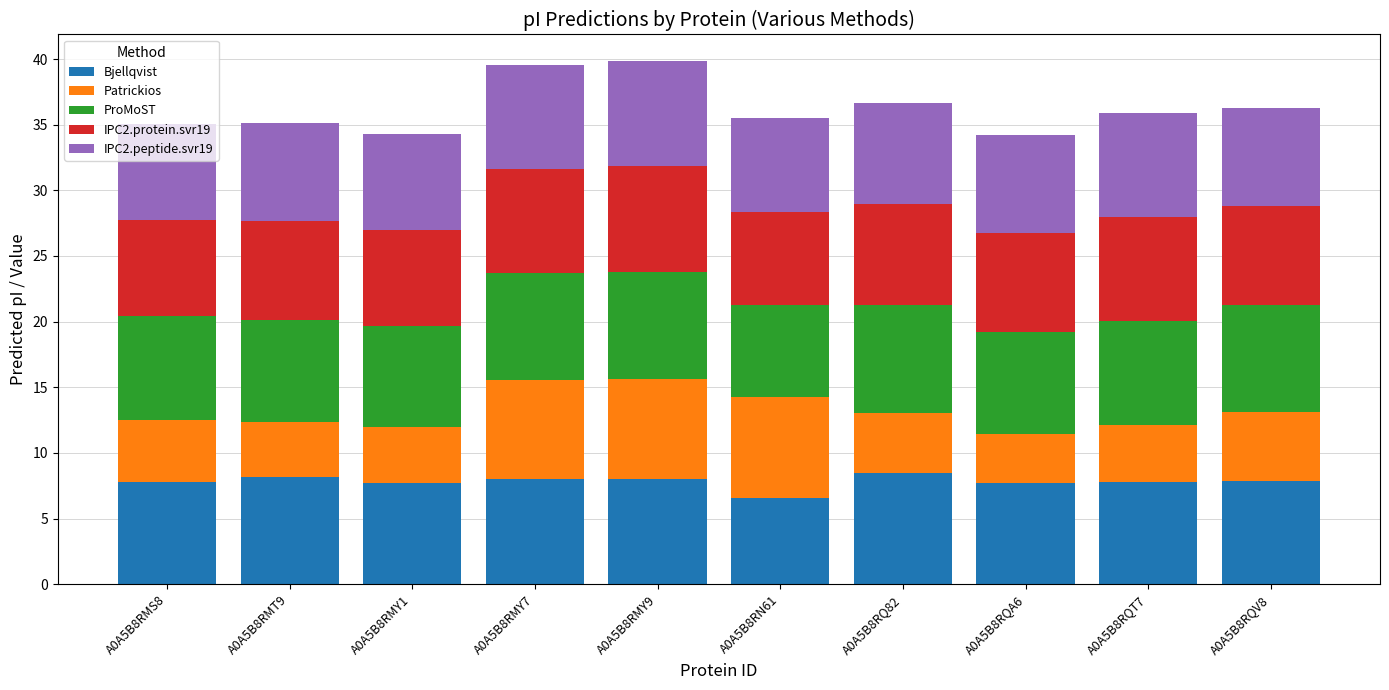

The value of Bjellqvist at A0A5B8RQT7 is 7.7. True or false?

True